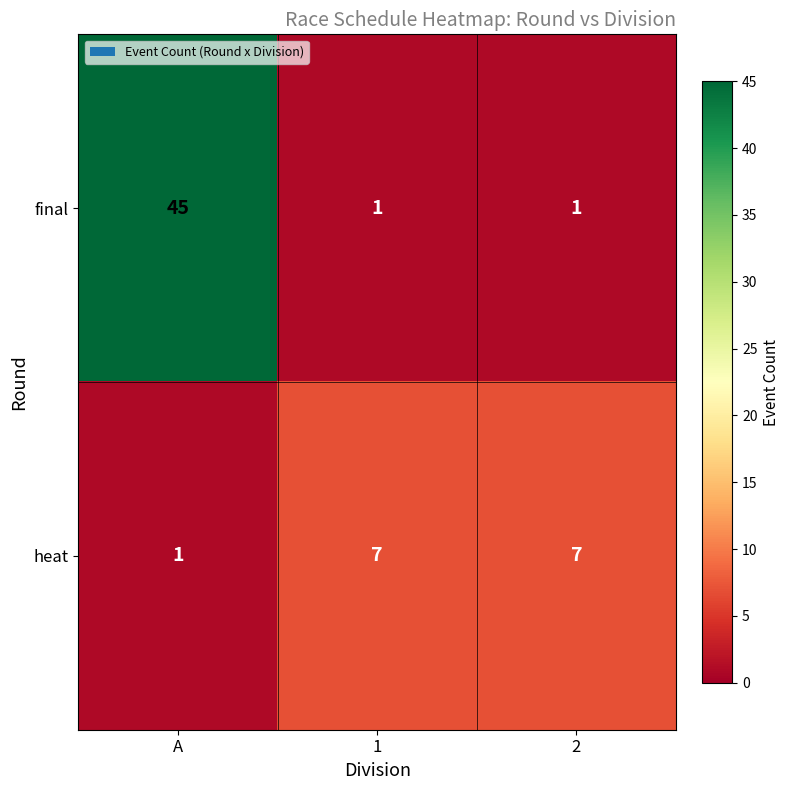

List the series in order of their peak value, lowest first.

heat, final